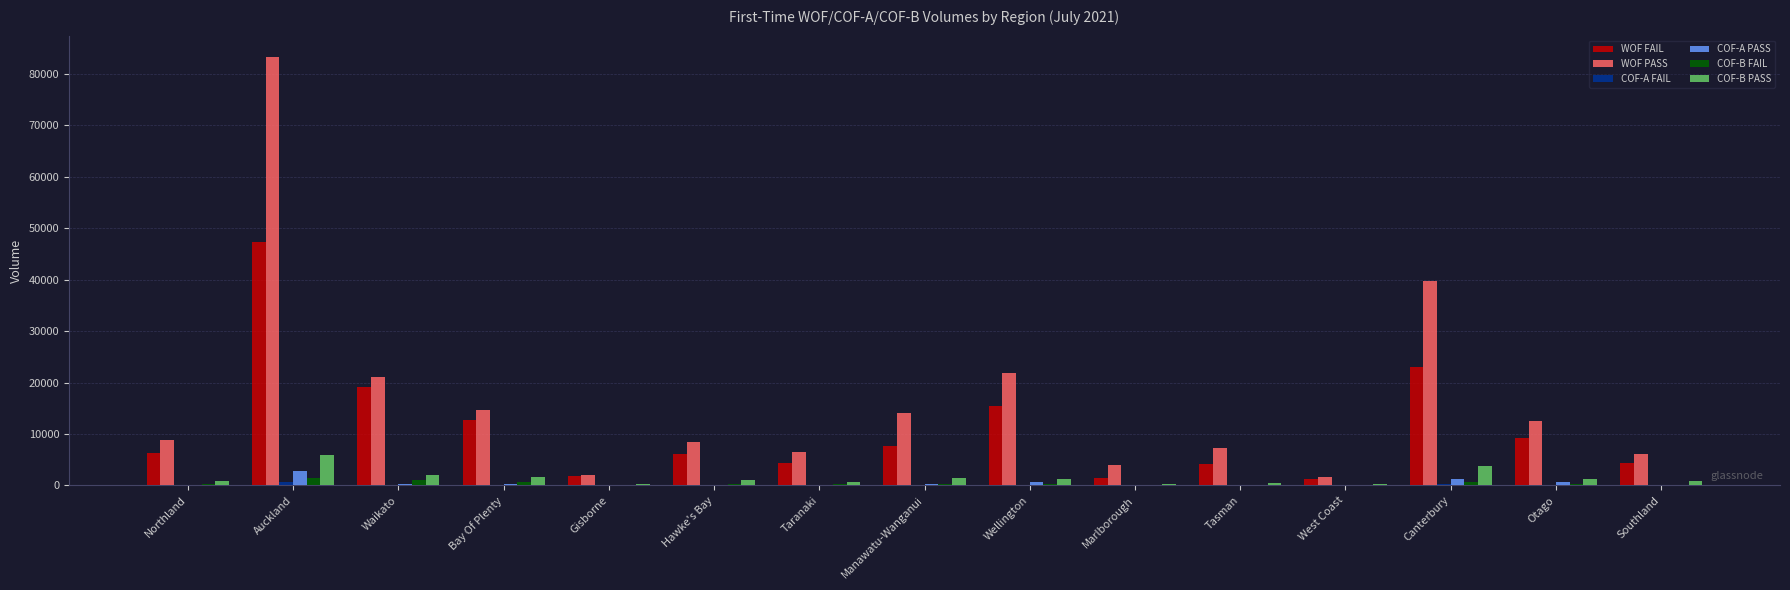

What is the sum of the COF-A PASS values at Southland and Marlborough?

118